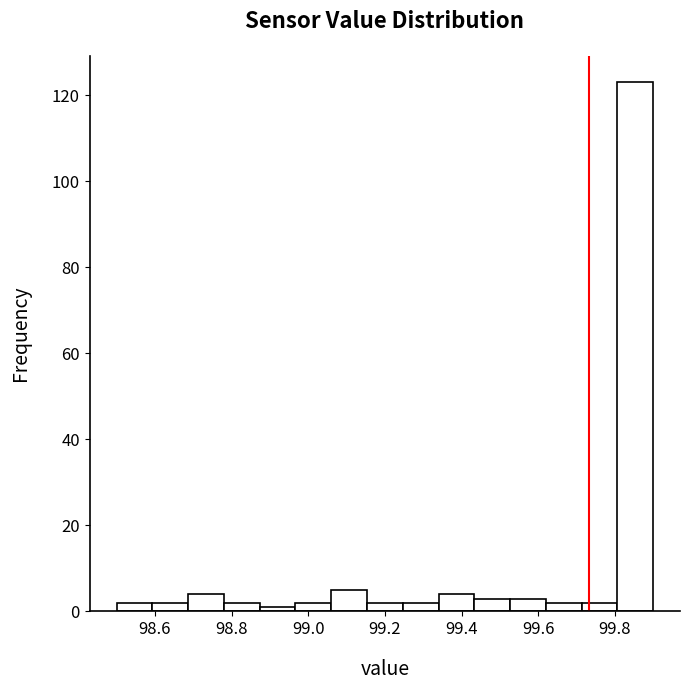

Reading left to right, list every bar in this chart as the range it spans on the x-axis followed by its height. Neither the bar edges nor the heights are printed on the chart, so give them approximately, as read against the axes.

98.50 to 98.60: 2
98.60 to 98.68: 2
98.68 to 98.78: 4
98.78 to 98.88: 2
98.88 to 98.96: under 2
98.96 to 99.06: 2
99.06 to 99.16: 6
99.16 to 99.24: 2
99.24 to 99.34: 2
99.34 to 99.44: 4
99.44 to 99.52: 4
99.52 to 99.62: 4
99.62 to 99.72: 2
99.72 to 99.80: 2
99.80 to 99.90: 124